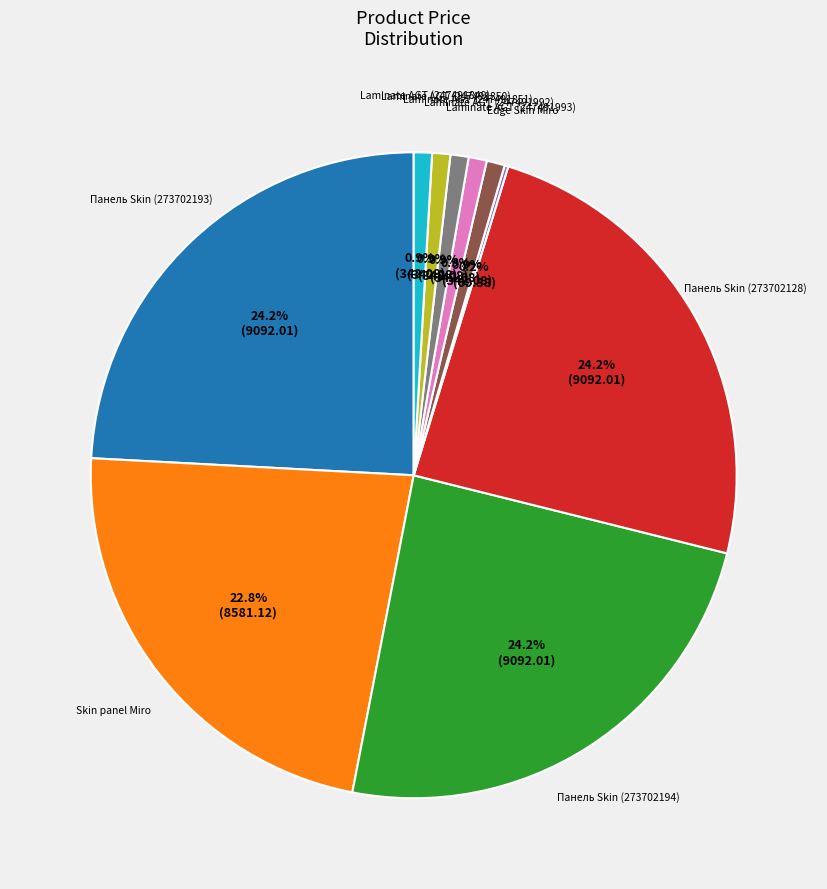

Does any single category account for the majority?

No